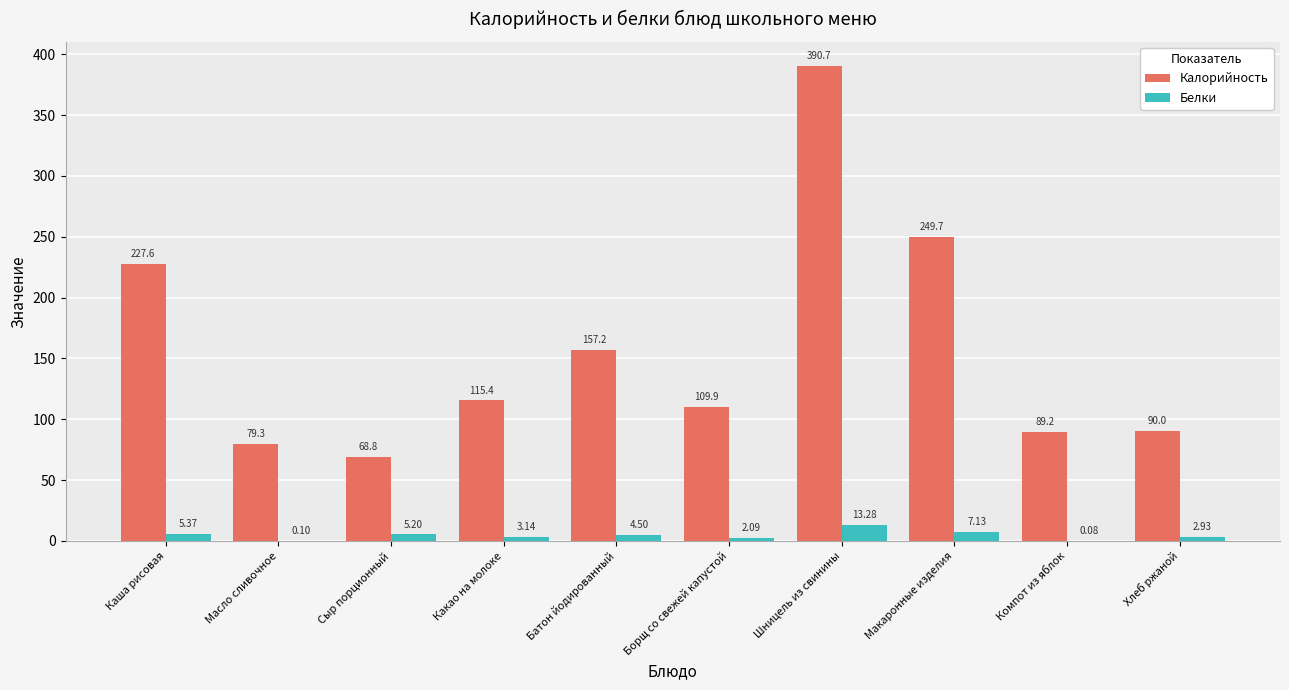

Which series has the largest total across all categories?

Калорийность